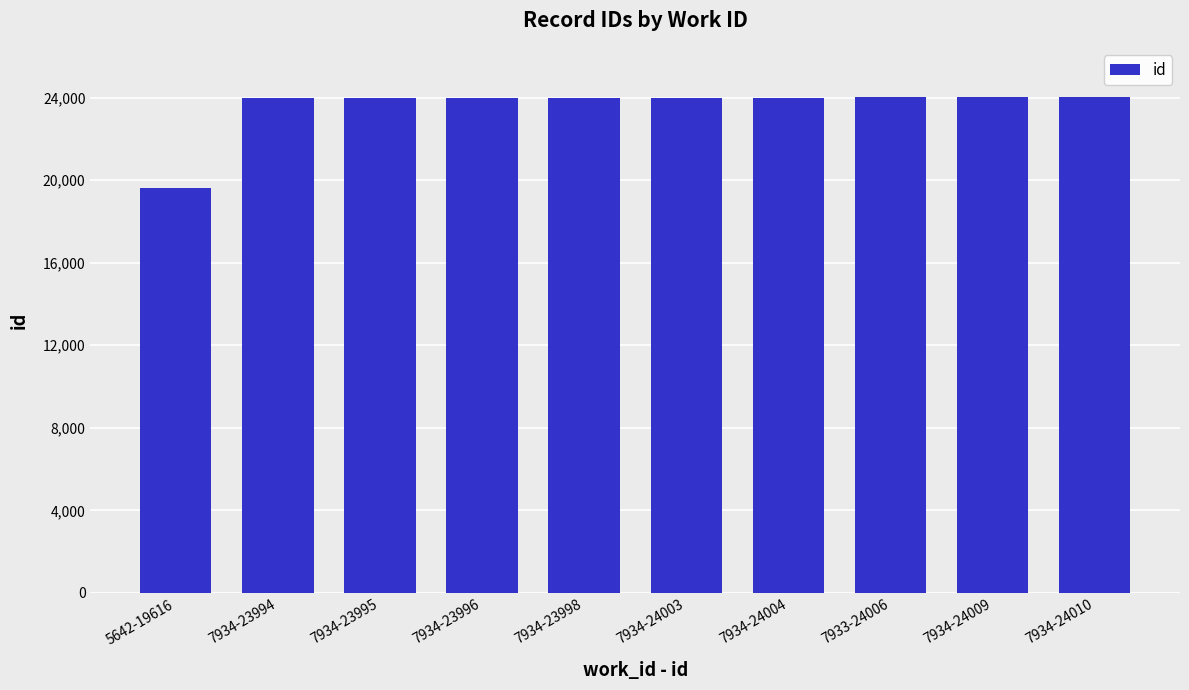

What is the label of the 3rd bar from the right?

7933-24006